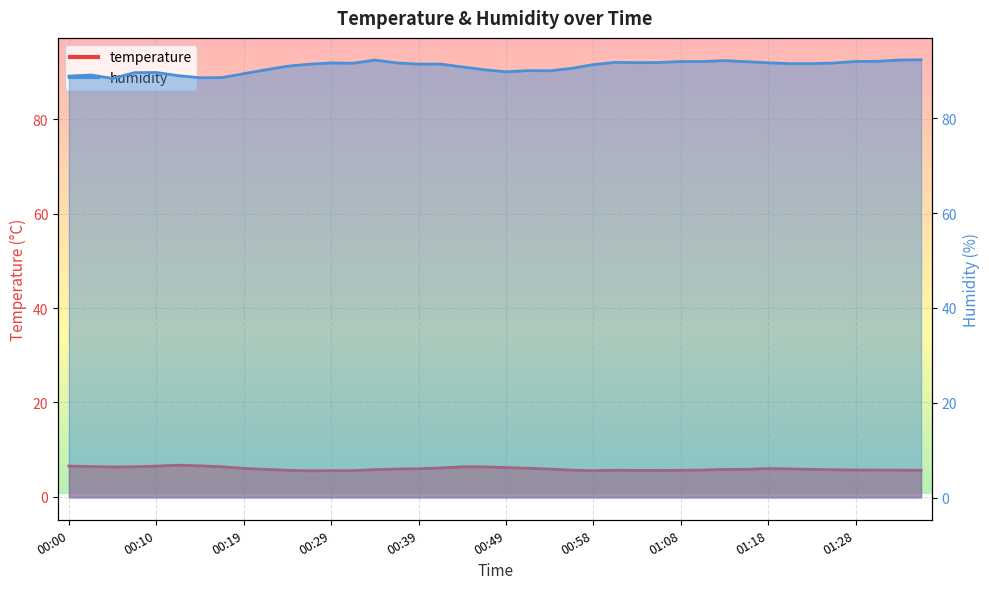

Between 00:07 and 00:41, which series saw the biggest shift?

humidity